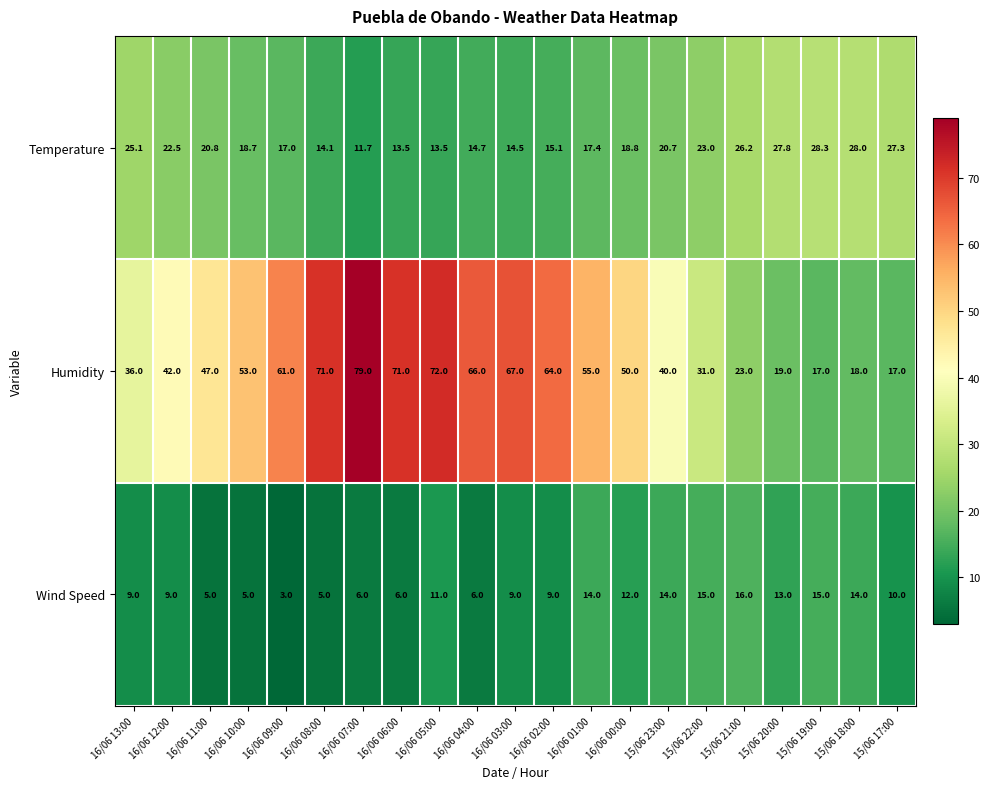

Which category has the highest value in the Wind Speed series?

15/06 21:00